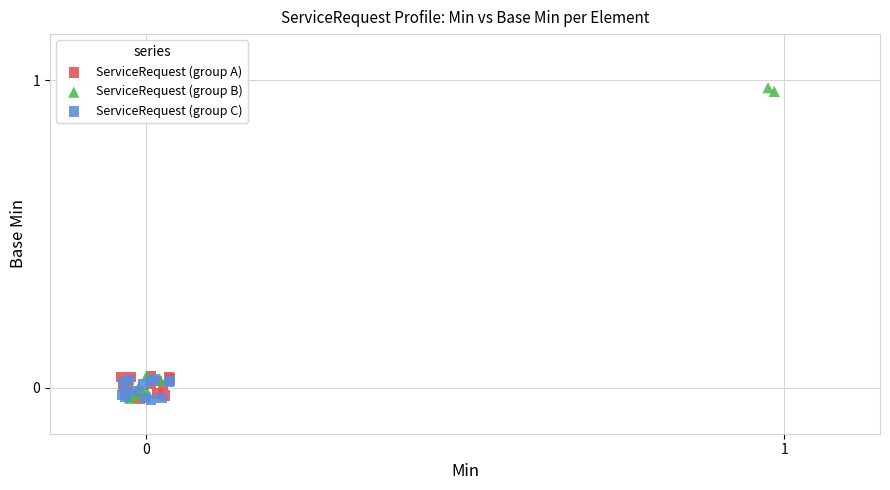

Which series reaches the maximum Y coordinate?

ServiceRequest (group B)